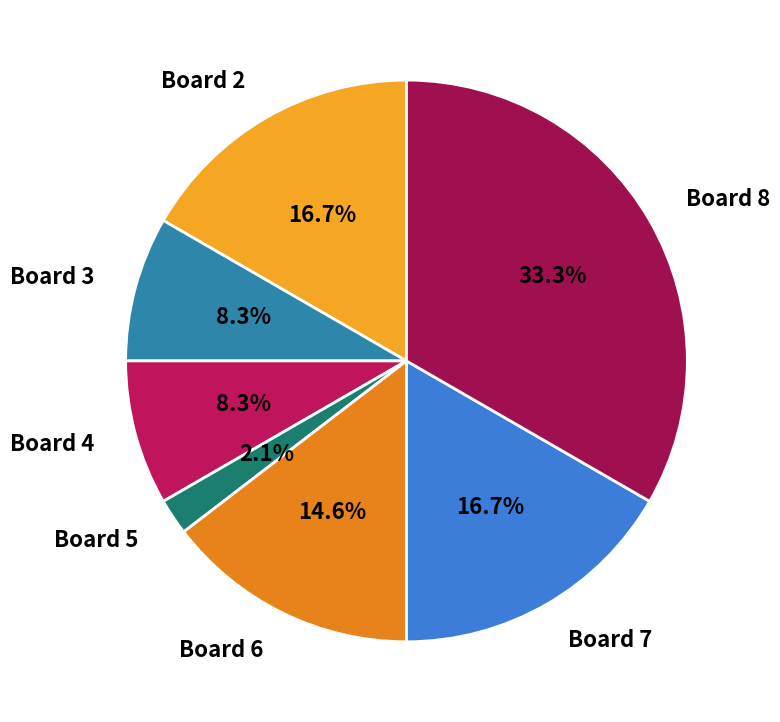

To the nearest percent, what is the difference between the largest and smallest slice percentages?

31%